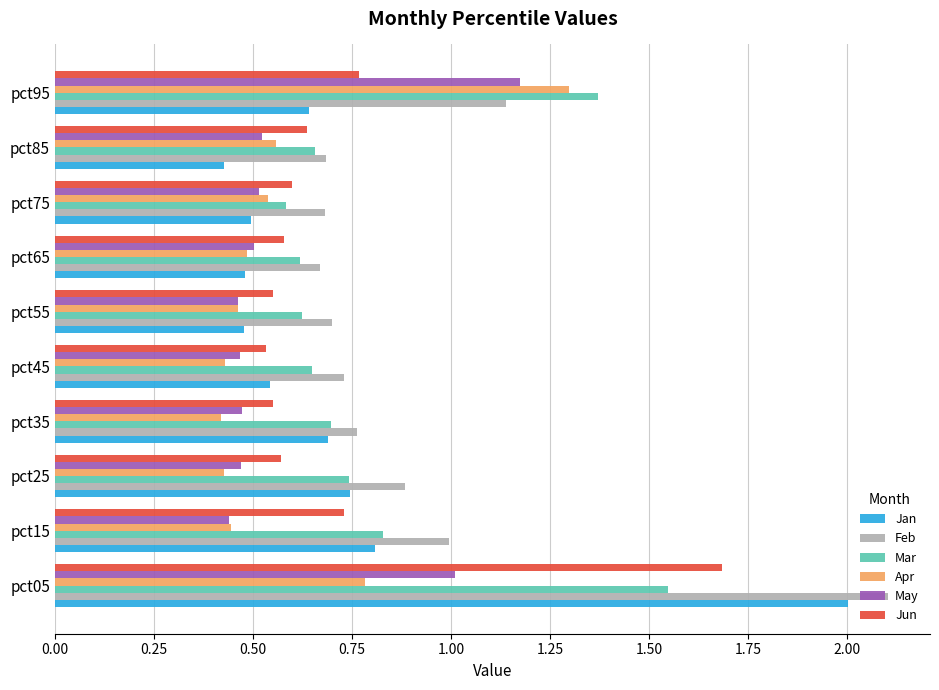

The Jun series shows 0.5 at pct95. True or false?

False